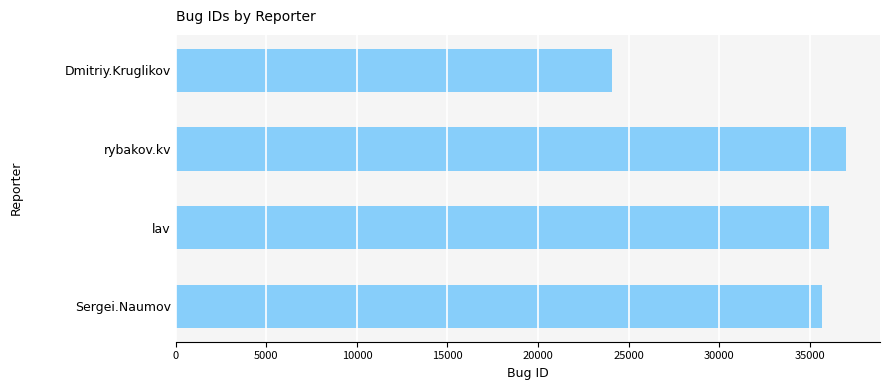

Which has a higher value, Dmitriy.Kruglikov or rybakov.kv?

rybakov.kv